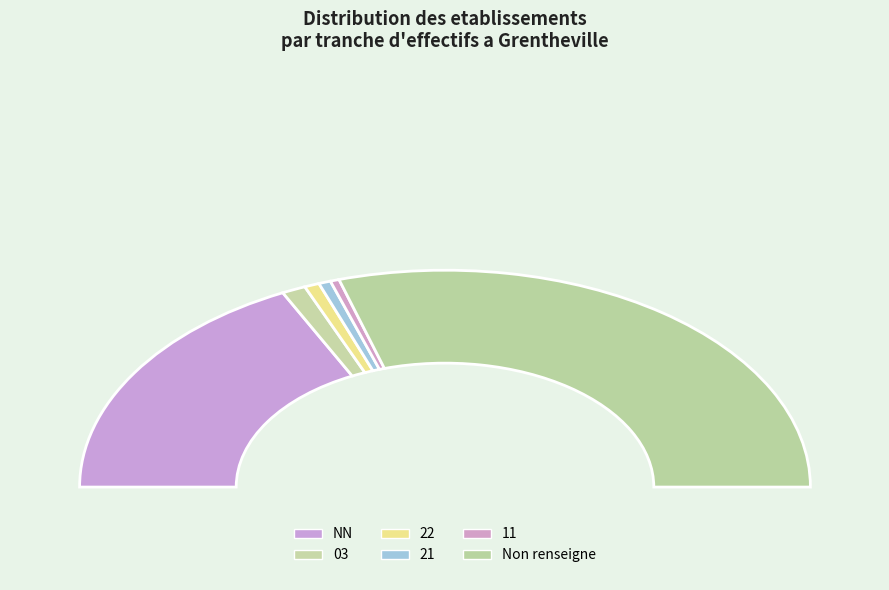

Is it true that 21 is 9% of the pie?

False